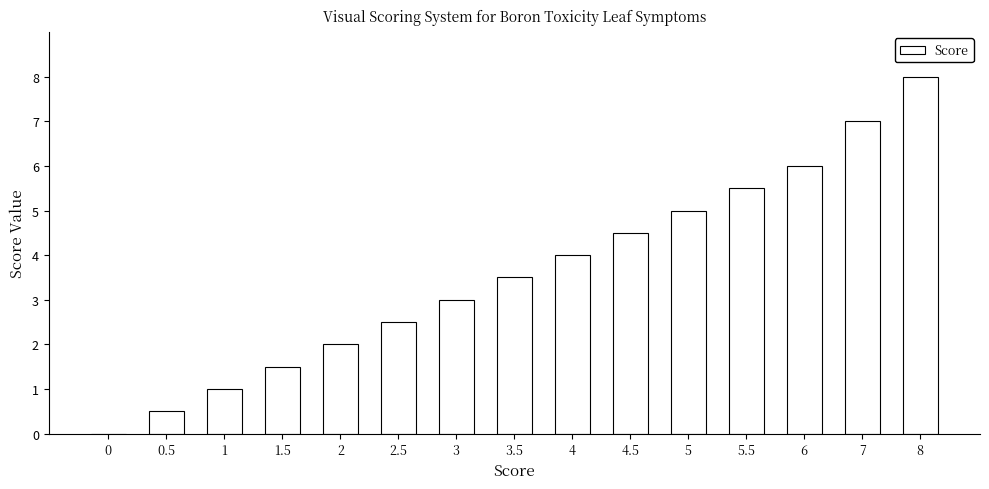

What is the sum of the values at 6 and 4.5?

10.5